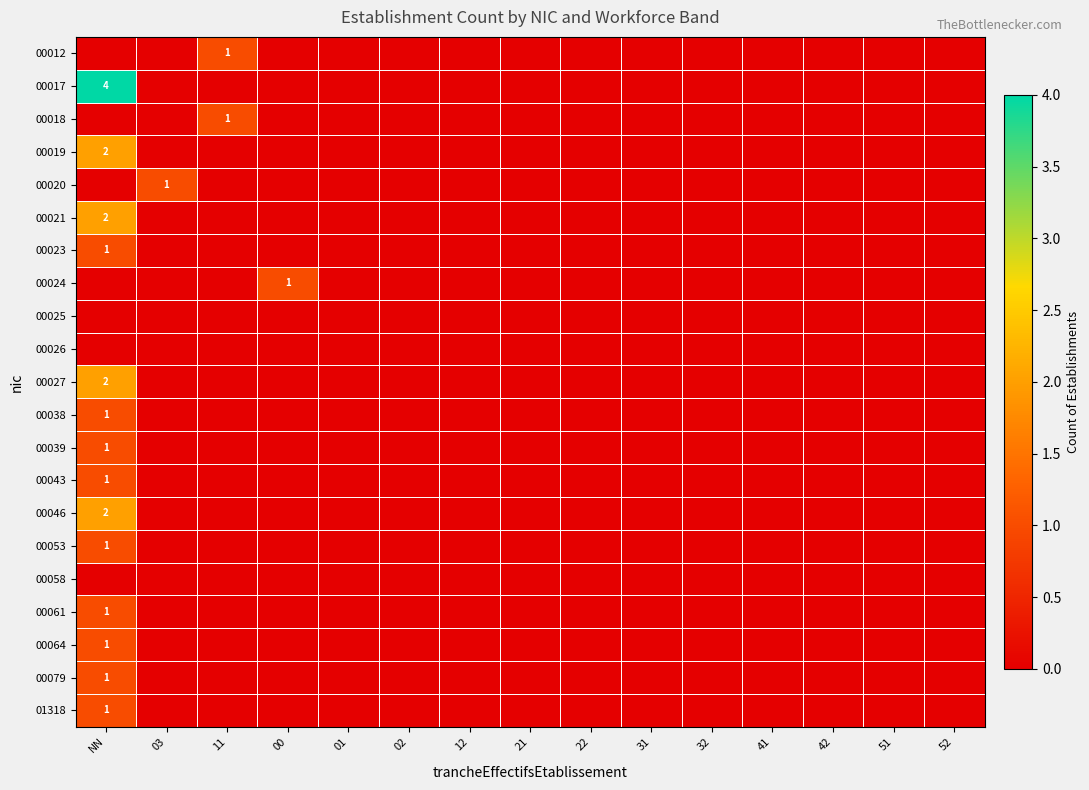

List the labels in order of 00021 value, largest first.

NN, 03, 11, 00, 01, 02, 12, 21, 22, 31, 32, 41, 42, 51, 52